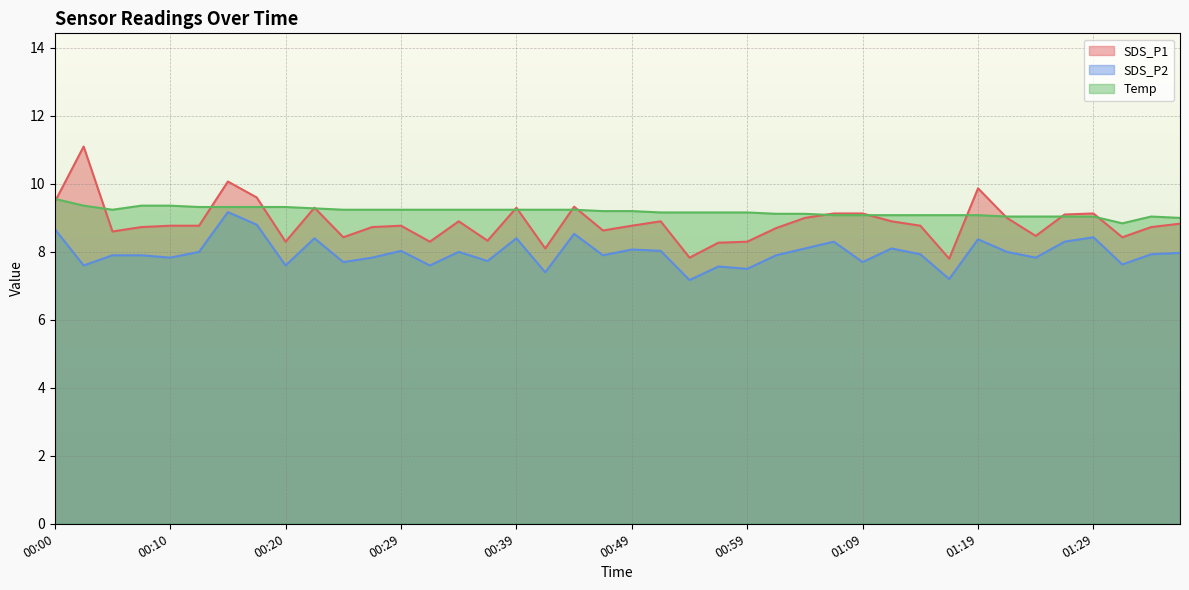

True or false: SDS_P1 and SDS_P2 cross at least once.

False